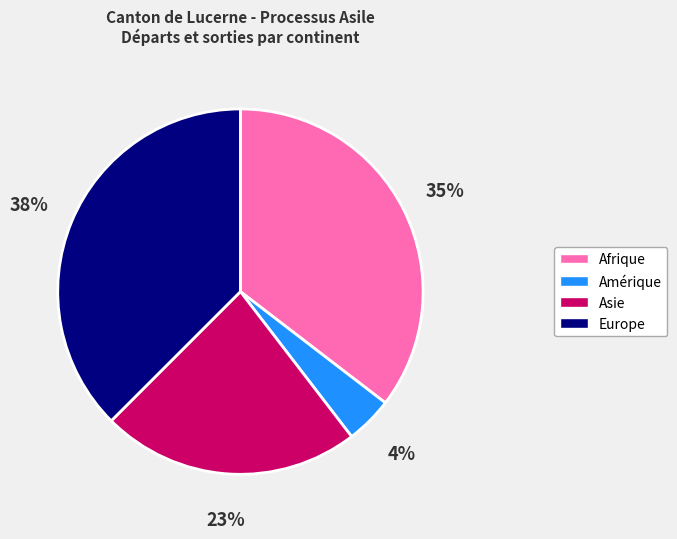

What is the smallest slice in the pie chart?

Amérique